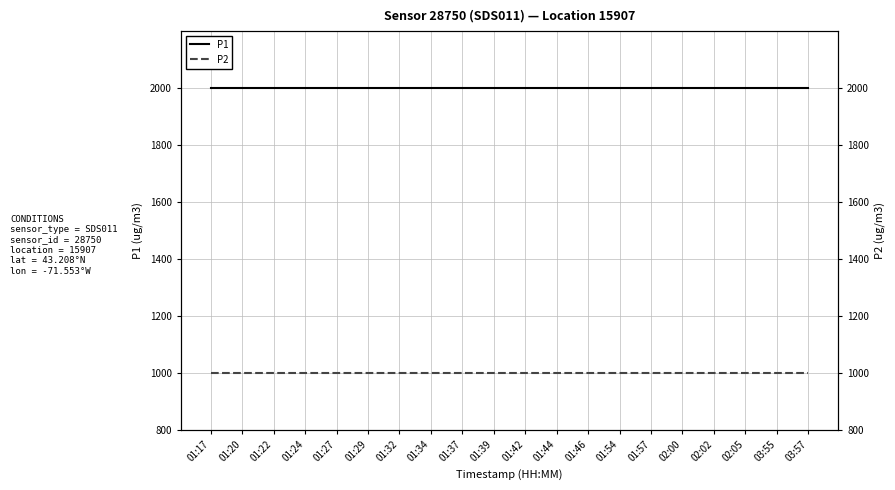

Reading left to right, extract all data points from this chart.

P1: 01:17=1999.9	01:20=1999.9	01:22=1999.9	01:24=1999.9	01:27=1999.9	01:29=1999.9	01:32=1999.9	01:34=1999.9	01:37=1999.9	01:39=1999.9	01:42=1999.9	01:44=1999.9	01:46=1999.9	01:54=1999.9	01:57=1999.9	02:00=1999.9	02:02=1999.9	02:05=1999.9	03:55=1999.9	03:57=1999.9
P2: 01:17=999.9	01:20=999.9	01:22=999.9	01:24=999.9	01:27=999.9	01:29=999.9	01:32=999.9	01:34=999.9	01:37=999.9	01:39=999.9	01:42=999.9	01:44=999.9	01:46=999.9	01:54=999.9	01:57=999.9	02:00=999.9	02:02=999.9	02:05=999.9	03:55=999.9	03:57=999.9